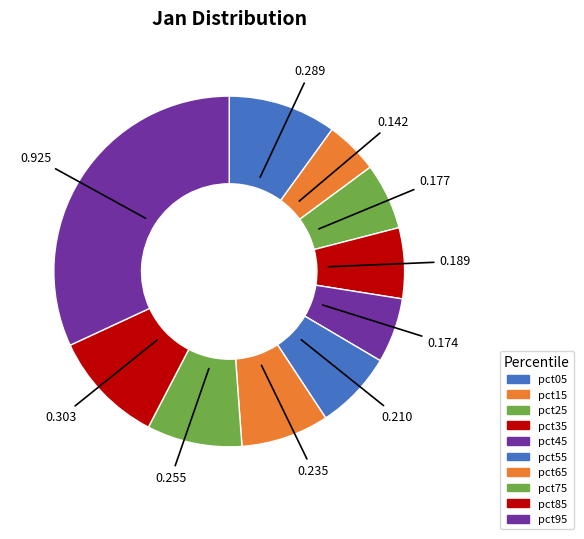

To the nearest percent, what is the difference between the largest and smallest slice percentages?

27%